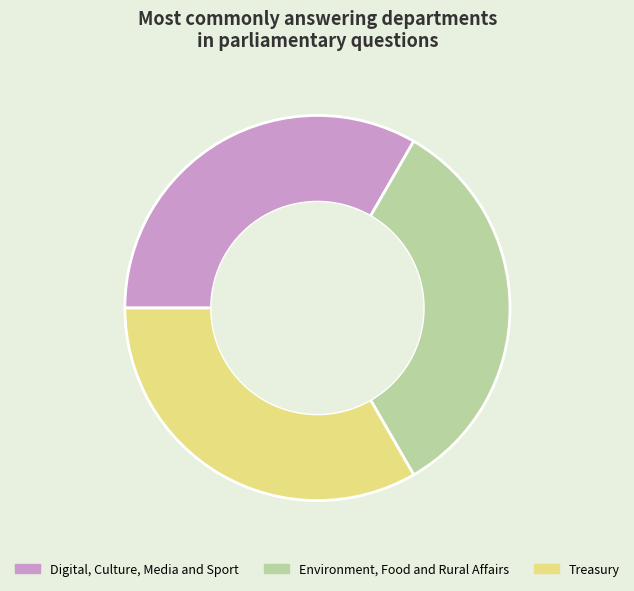

Combined, do Treasury and Environment, Food and Rural Affairs account for over 50%?

Yes